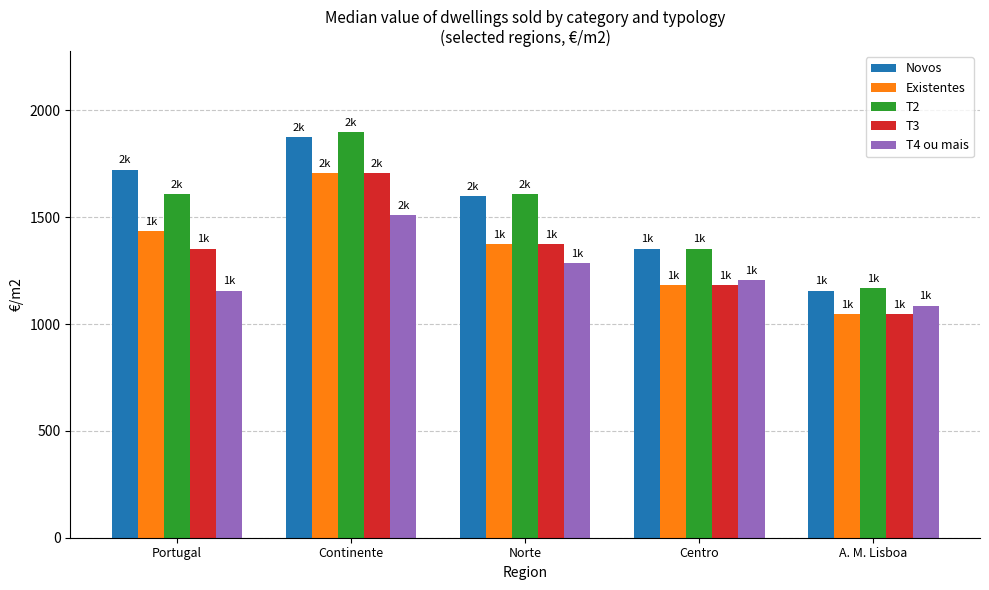

What is the sum of all T2 values?

7635